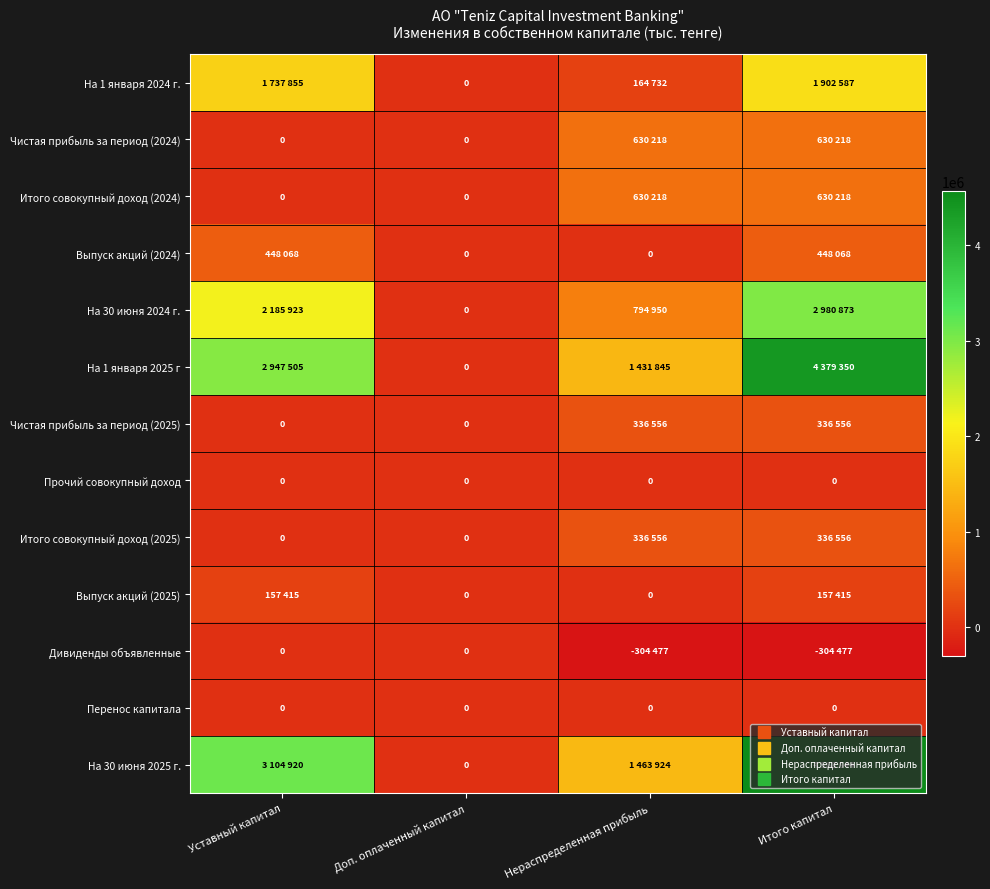

List the labels in order of На 1 января 2024 г. value, smallest first.

Доп. оплаченный капитал, Нераспределенная прибыль, Уставный капитал, Итого капитал